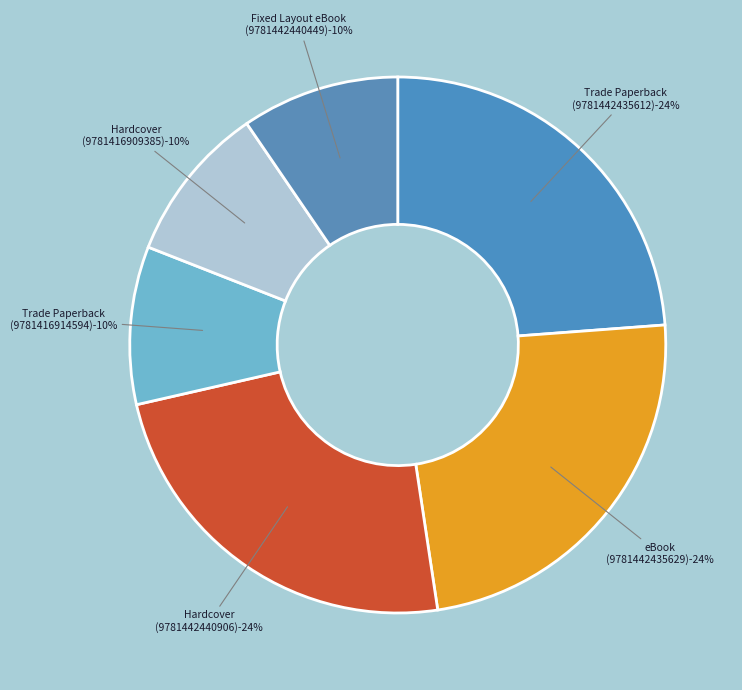

Is there a majority slice in this chart?

No